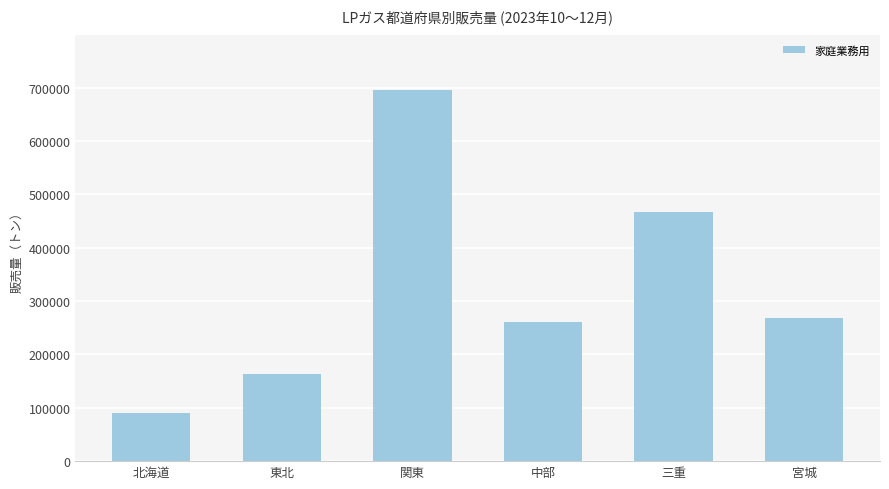

List the labels in order of value, smallest first.

北海道, 東北, 中部, 宮城, 三重, 関東